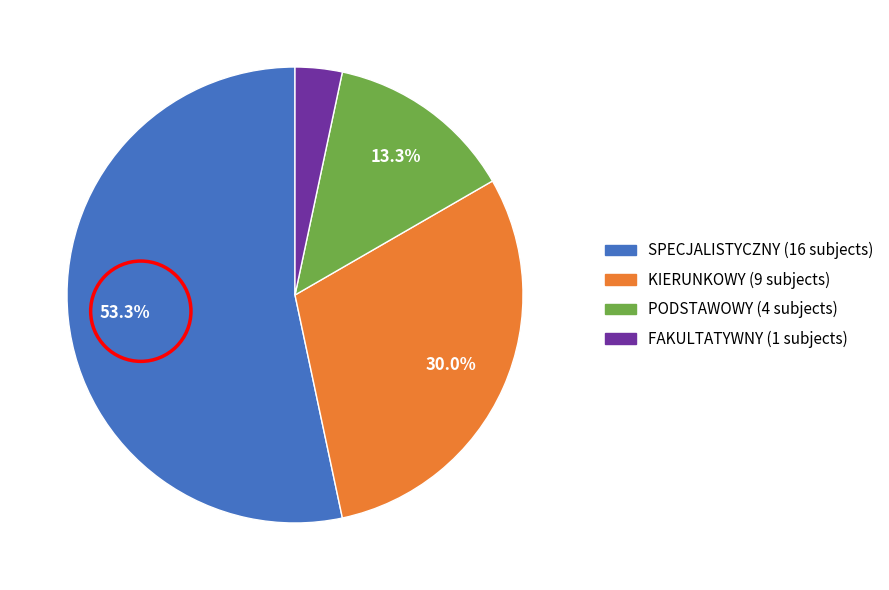

What is the ratio of the value at FAKULTATYWNY to the value at KIERUNKOWY?

0.1